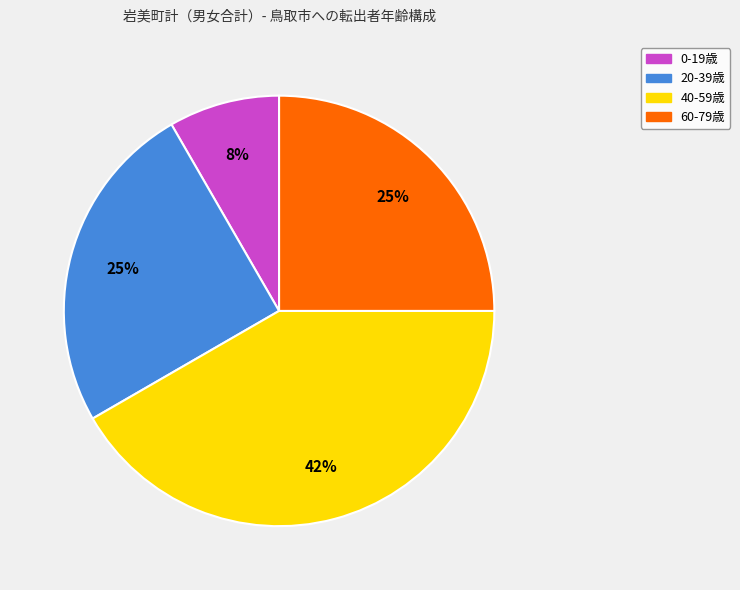

Does any single category account for the majority?

No